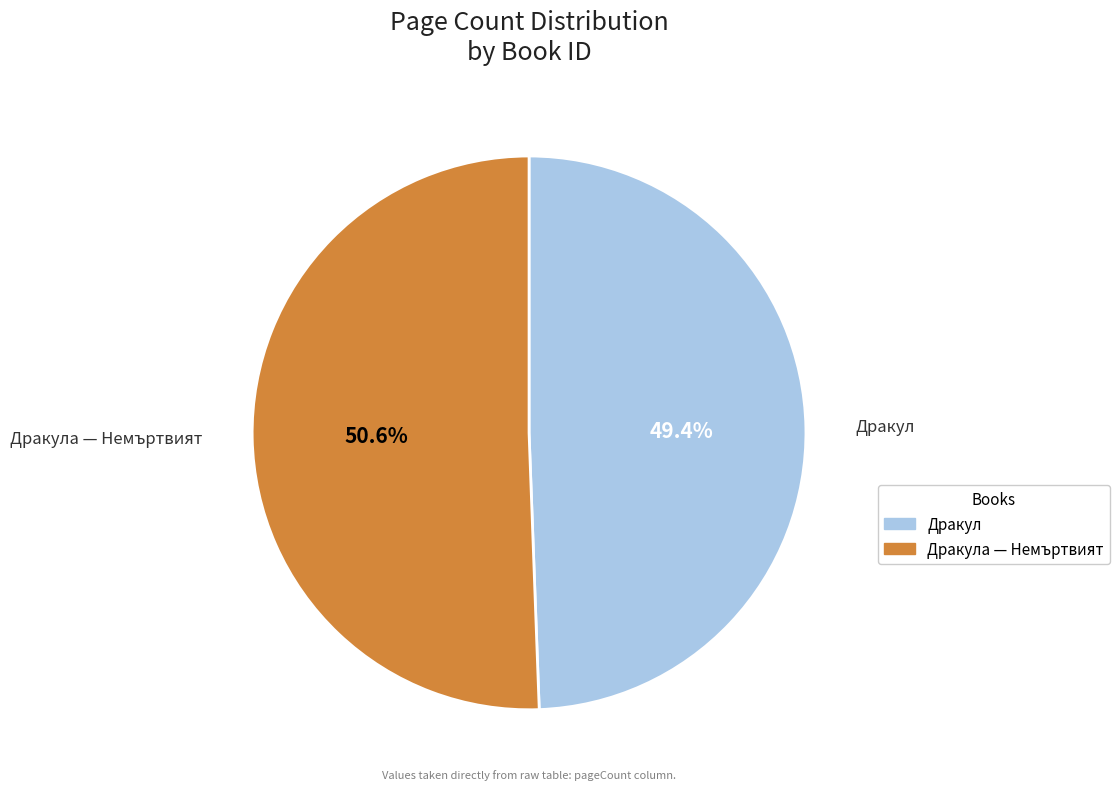

Which has a higher value, Дракула — Немъртвият or Дракул?

Дракула — Немъртвият